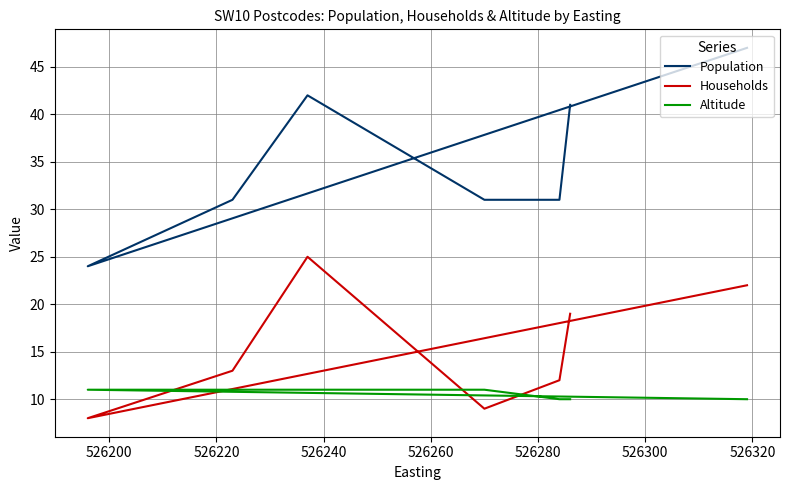

Between 526220 and 526300, which is larger?

526300